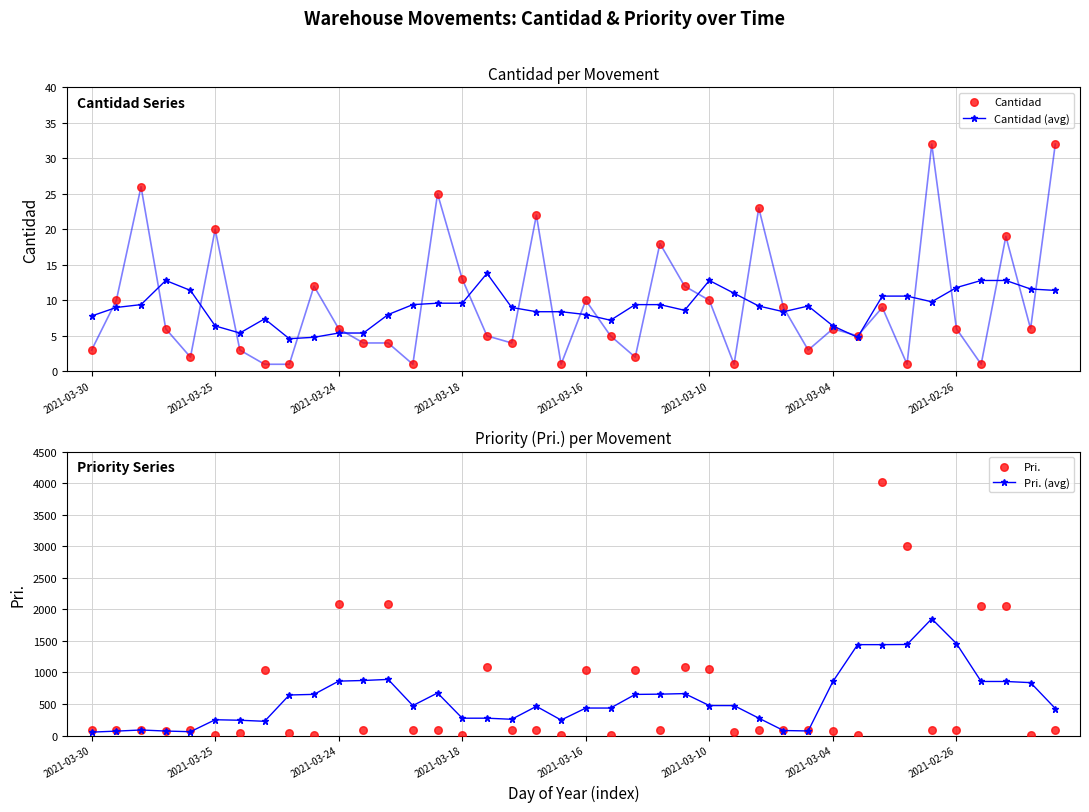

Which series has the largest Y range (max minus min)?

Pri.